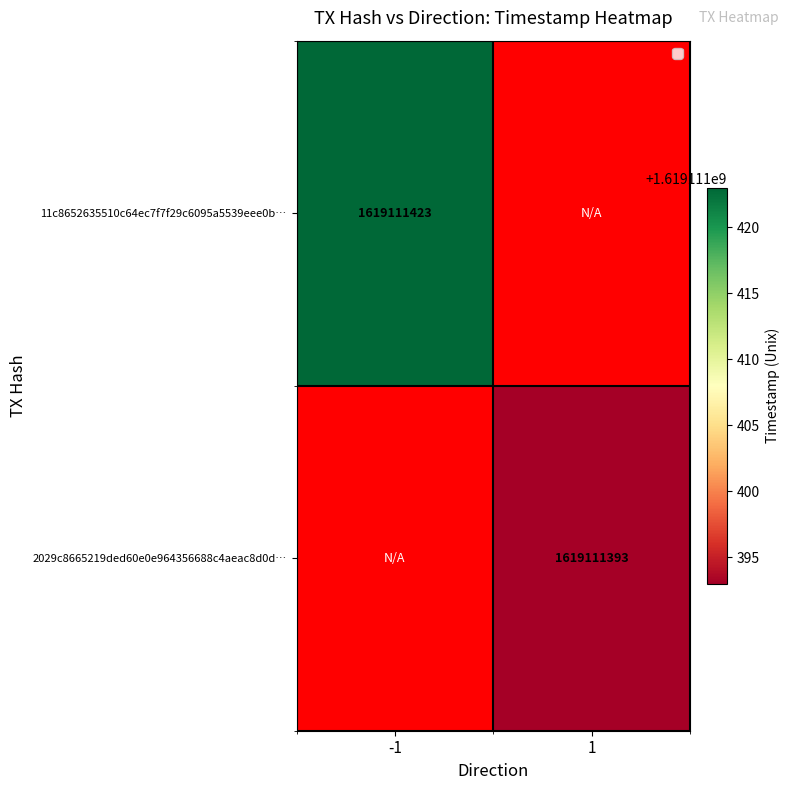

Which series has the widest spread of values?

11c8652635510c64ec7f7f29c6095a5539eee0b